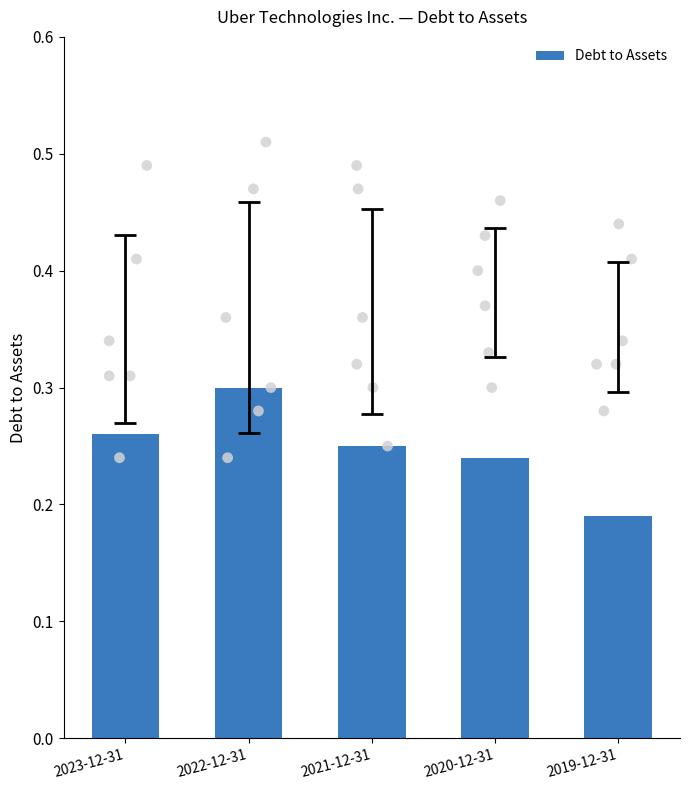

What is the change in value from 2022-12-31 to 2019-12-31?

-0.1